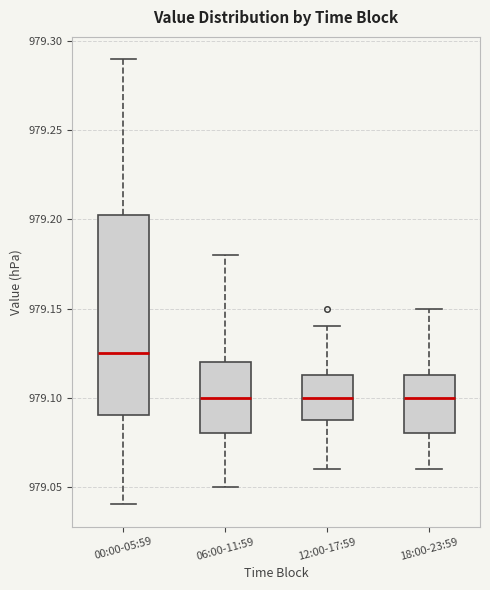

Where is the upper edge of the box for 18:00-23:59 on the y-axis? The values are not printed on the chart, so give them approximately, as read against the axis.

979.115